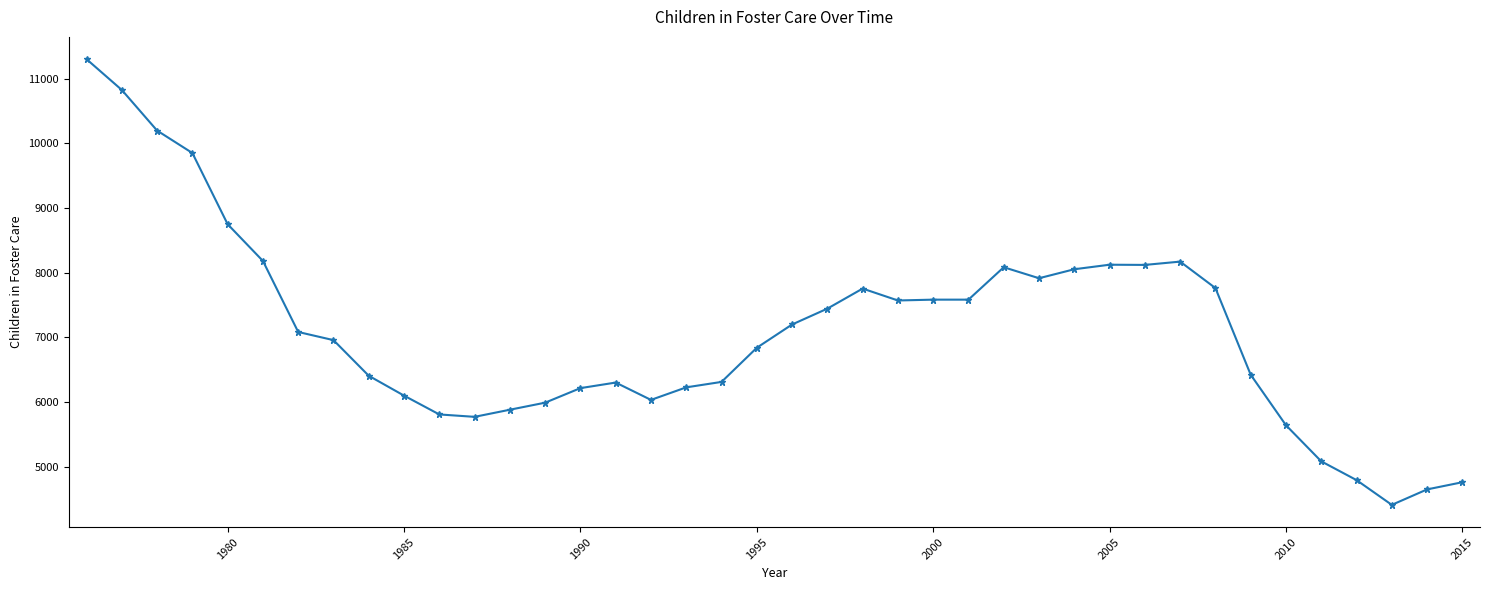

What is the minimum value shown in the chart?

4412